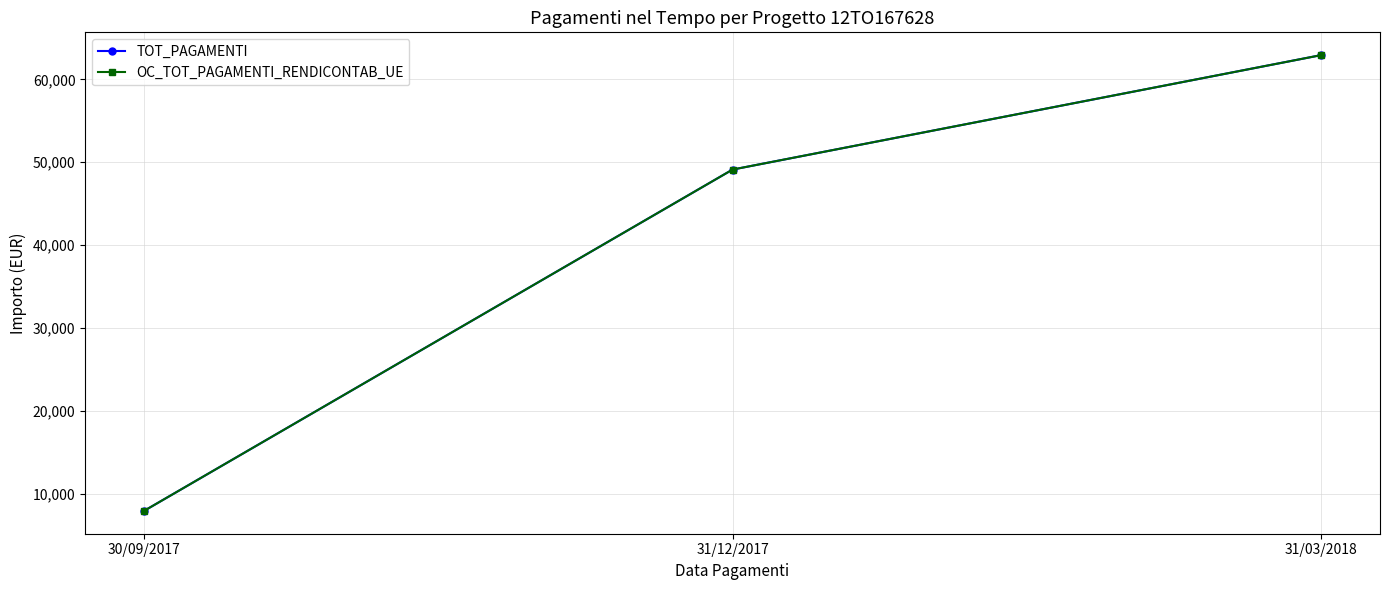

Does the chart have visible grid lines?

Yes